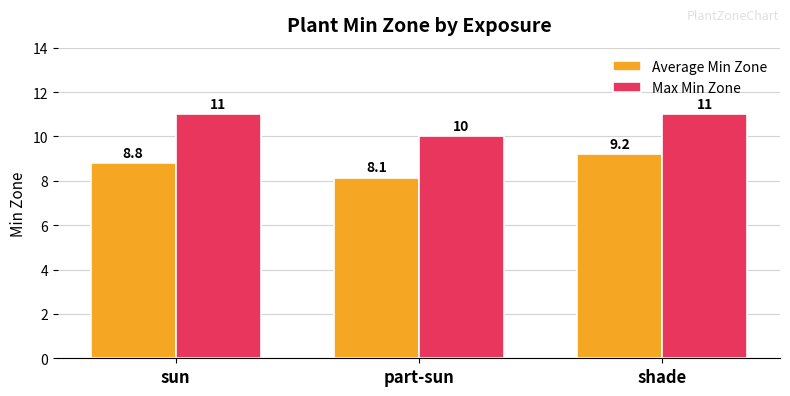

The Max Min Zone series shows 17.9 at part-sun. True or false?

False